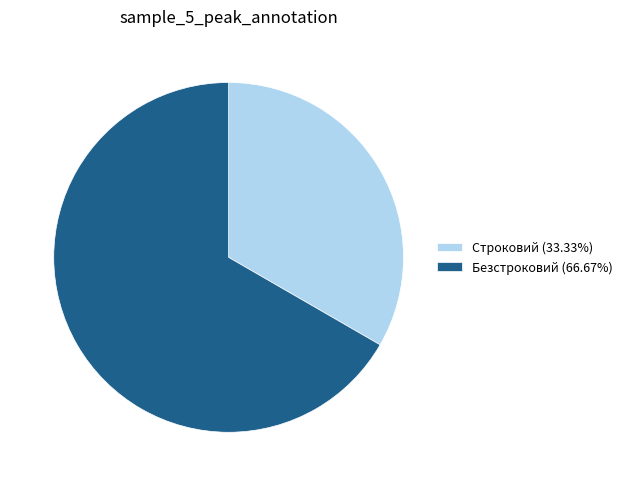

What is the ratio of the value at Строковий (33.33%) to the value at Безстроковий (66.67%)?

0.5